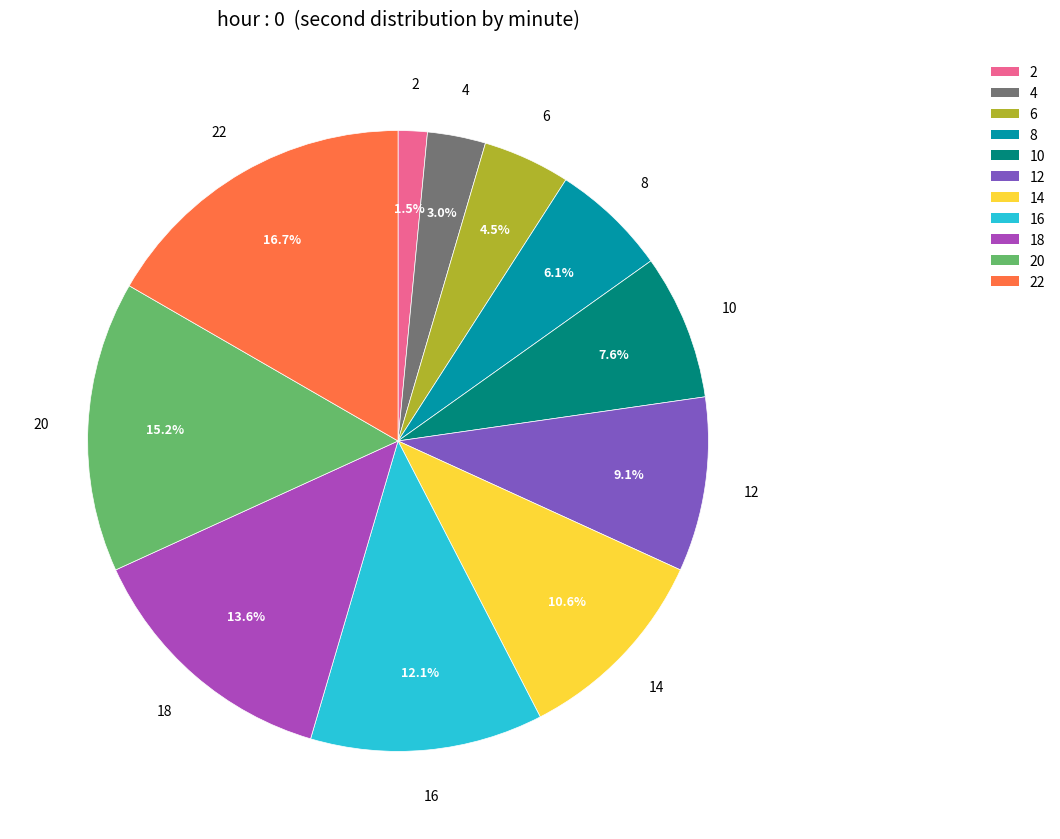

Does any single category account for the majority?

No